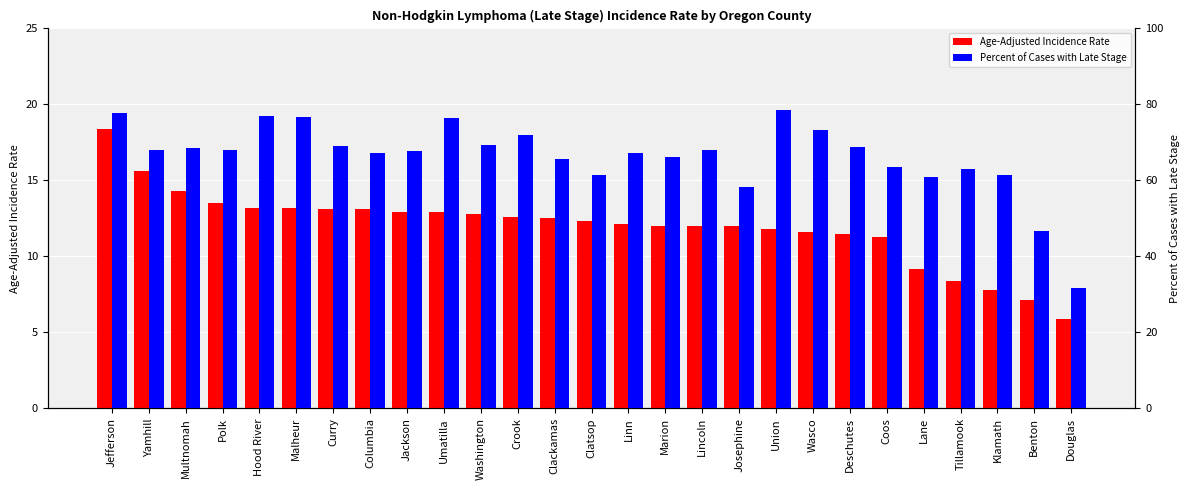

What is the value of the Percent of Cases with Late Stage bar at the 27th from the left?

31.6